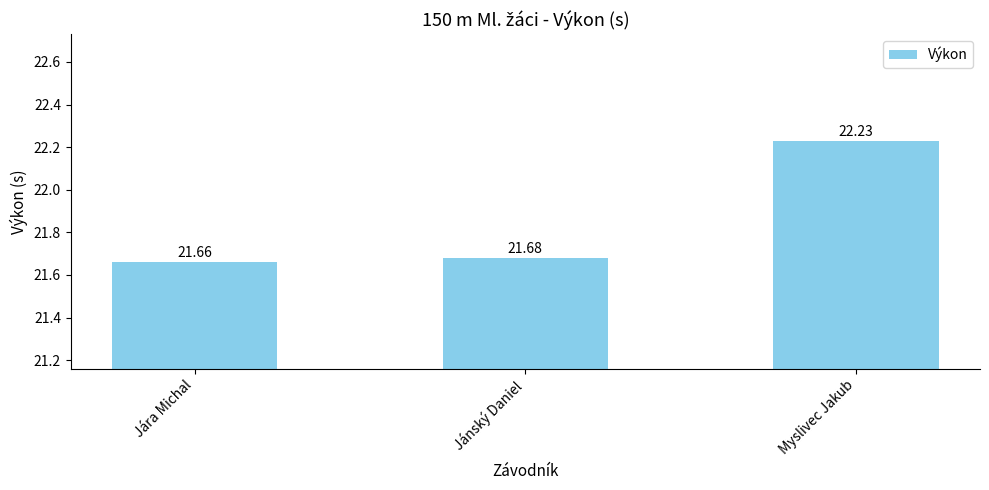

The chart shows a value of 21.7 at Jánský Daniel. True or false?

True